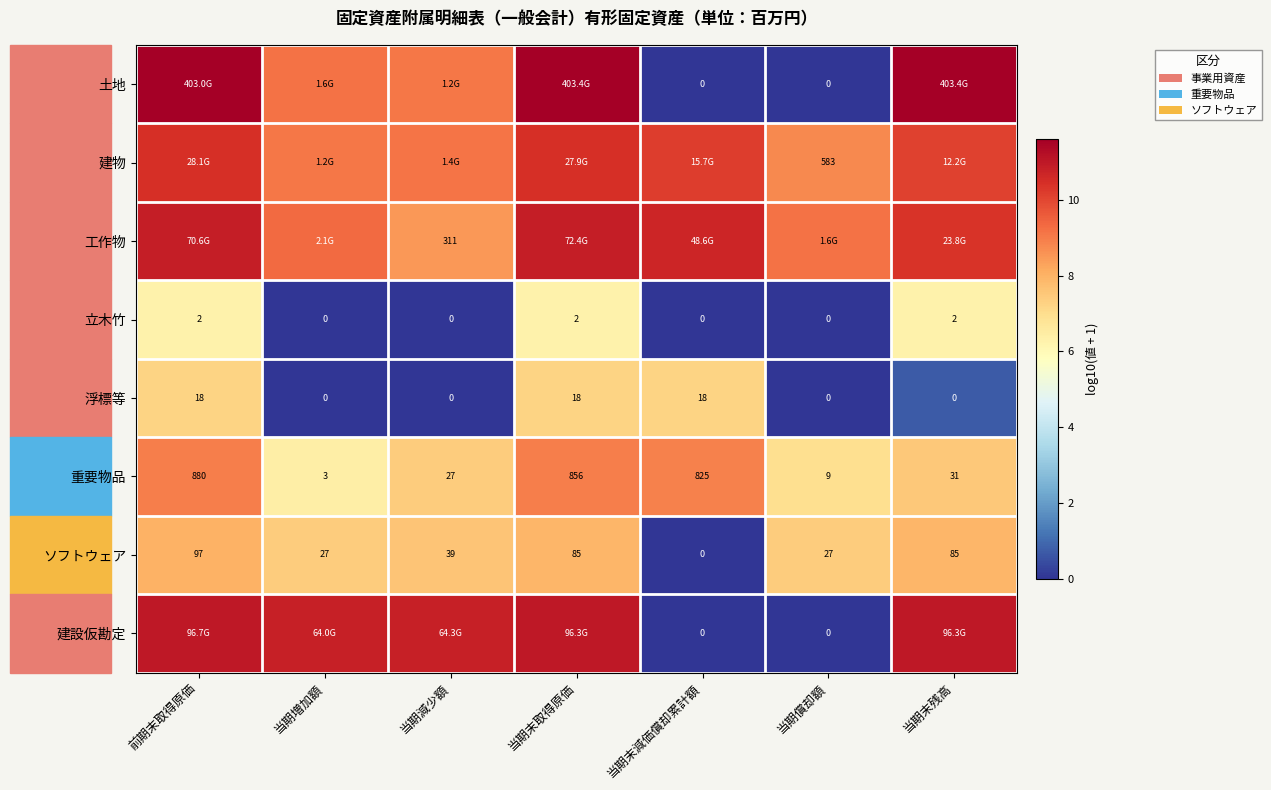

The 浮標等 series shows 12.2 at 前期末取得原価. True or false?

False